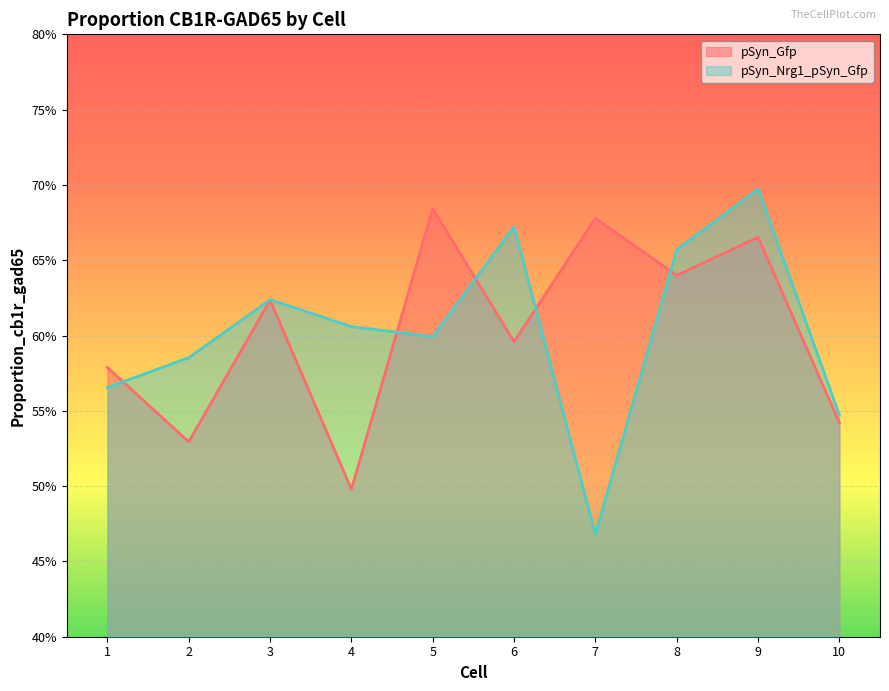

At which label does pSyn_Nrg1_pSyn_Gfp reach its minimum?

7